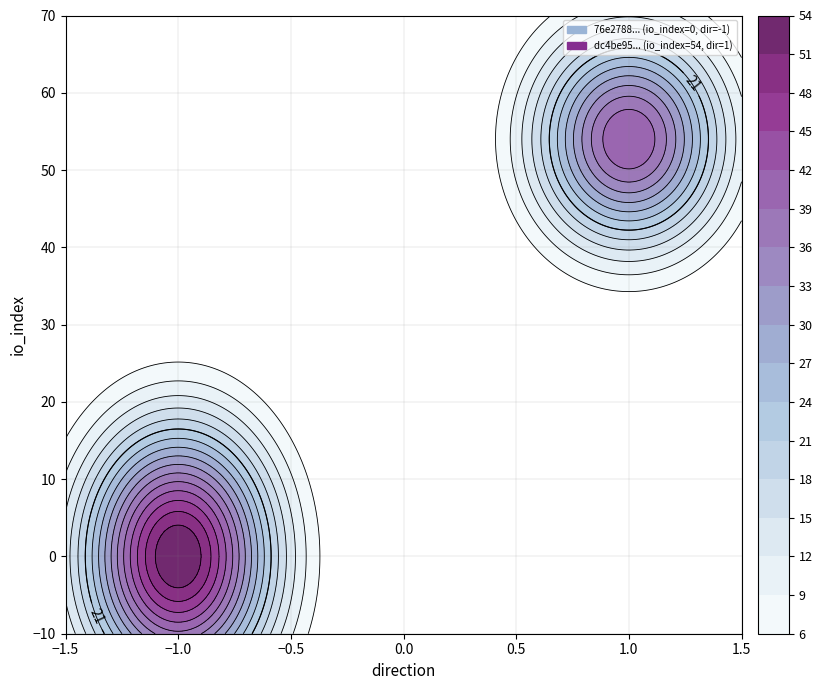

Reading left to right, transcribe all the data shown in this chart.

76e2788b2cd99373cd65a46393b2ec499ebab13: -1	0
dc4be95ed76e32207d2df9ec2b8d55a3c99c6c7: 1	54